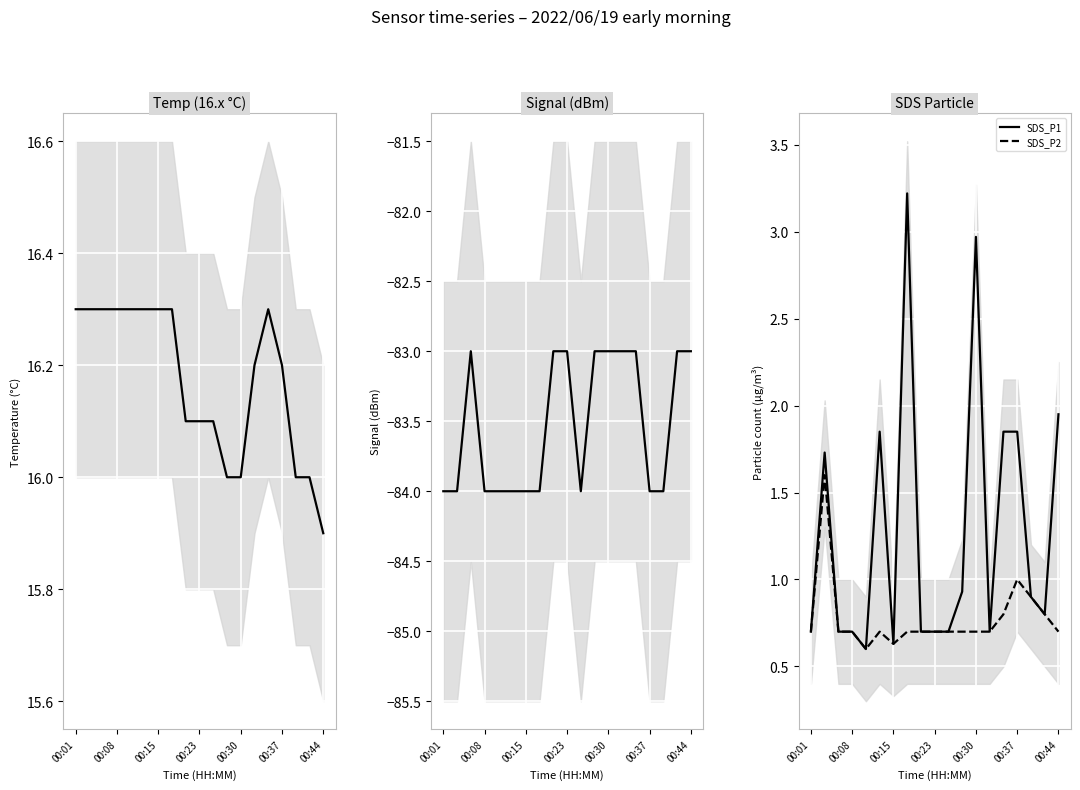

True or false: Signal has a value of -84.0 at 10.

True